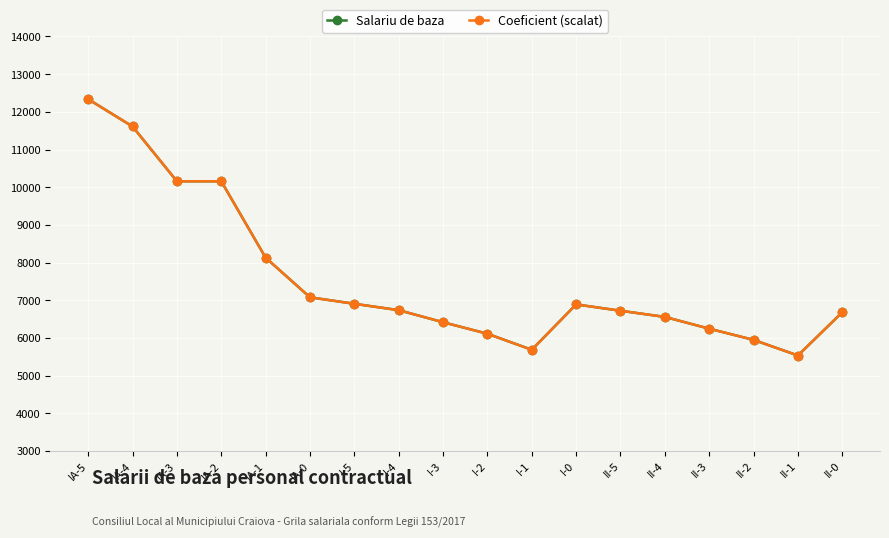

What is the spread (max minus min) of values at II-0?

0.5